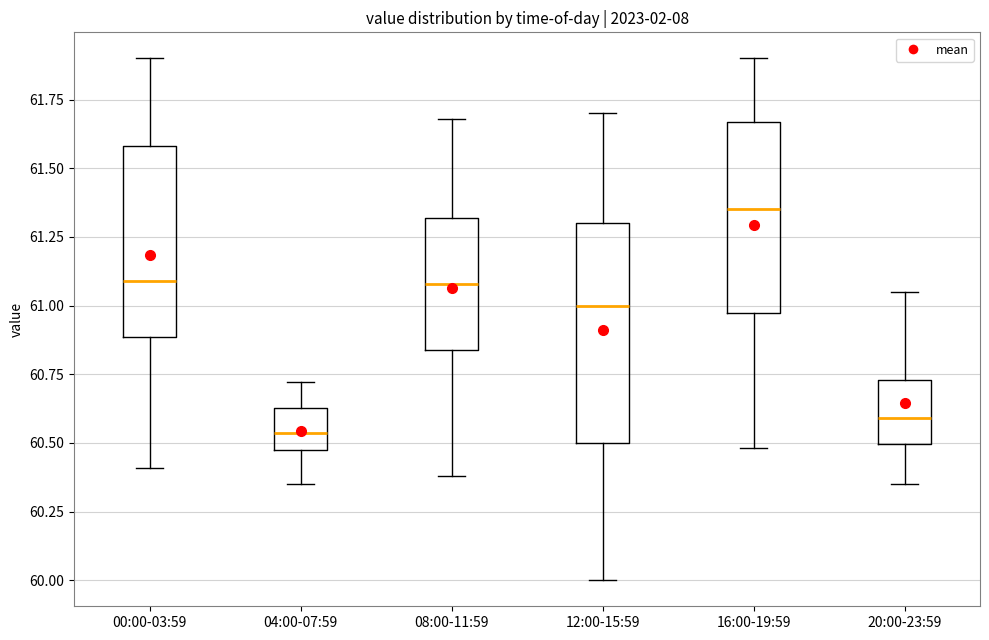

Reading left to right, transcribe this box plot: for each box, give where its median line is, the range the box spans, and where its two whiskers end, as read against the y-axis. The values are not printed on the chart, so give them approximately, as read against the axis.

00:00-03:59: median 61.10, box 60.90 to 61.60, whiskers 60.40 to 61.90
04:00-07:59: median 60.55, box 60.45 to 60.65, whiskers 60.35 to 60.70
08:00-11:59: median 61.10, box 60.85 to 61.30, whiskers 60.40 to 61.70
12:00-15:59: median 61.00, box 60.50 to 61.30, whiskers 60.00 to 61.70
16:00-19:59: median 61.35, box 60.95 to 61.65, whiskers 60.50 to 61.90
20:00-23:59: median 60.60, box 60.50 to 60.75, whiskers 60.35 to 61.05